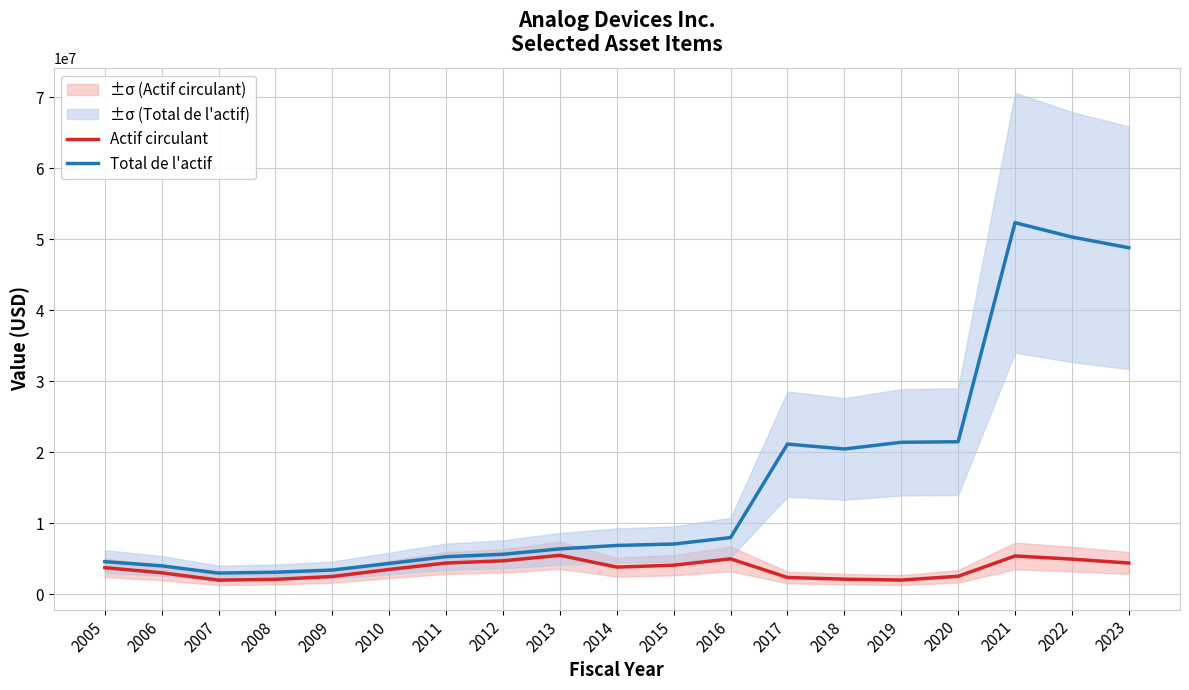

What are all the series names shown in the legend?

Actif circulant, Total de l'actif